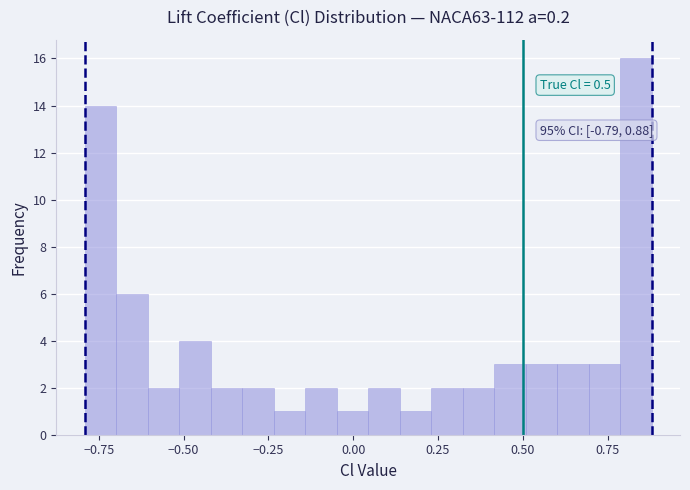

Read against the x-axis, roughly where is the centre of the tallest bar?

0.85